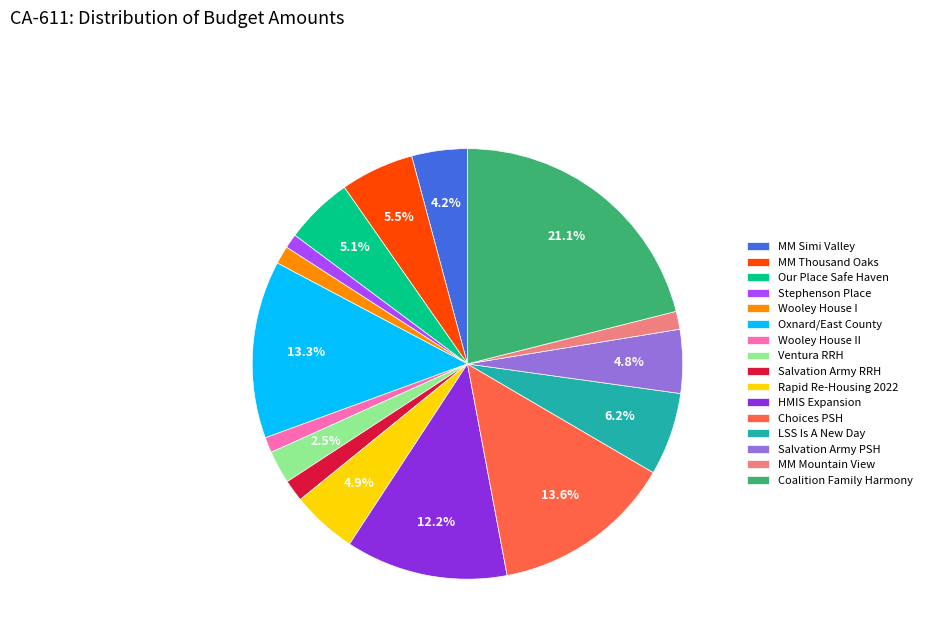

Is the sum of MM Mountain View and Choices PSH greater than half?

No